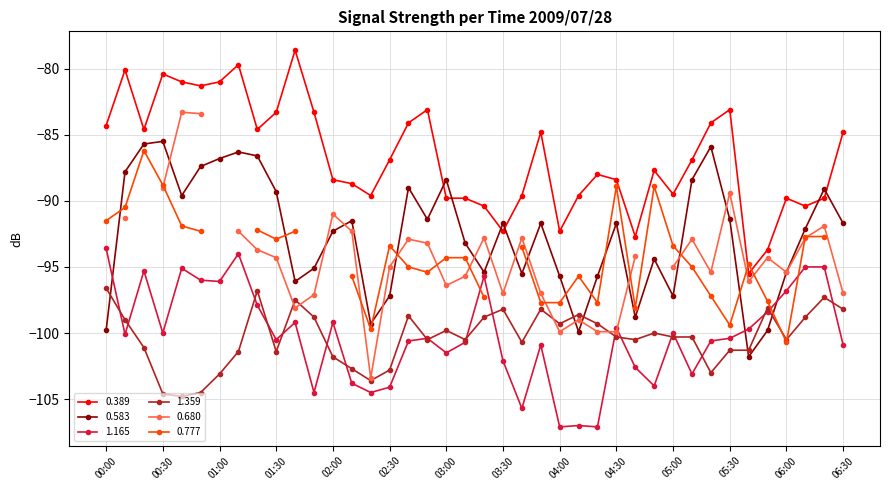

What is the label of the 3rd point from the left?

00:20